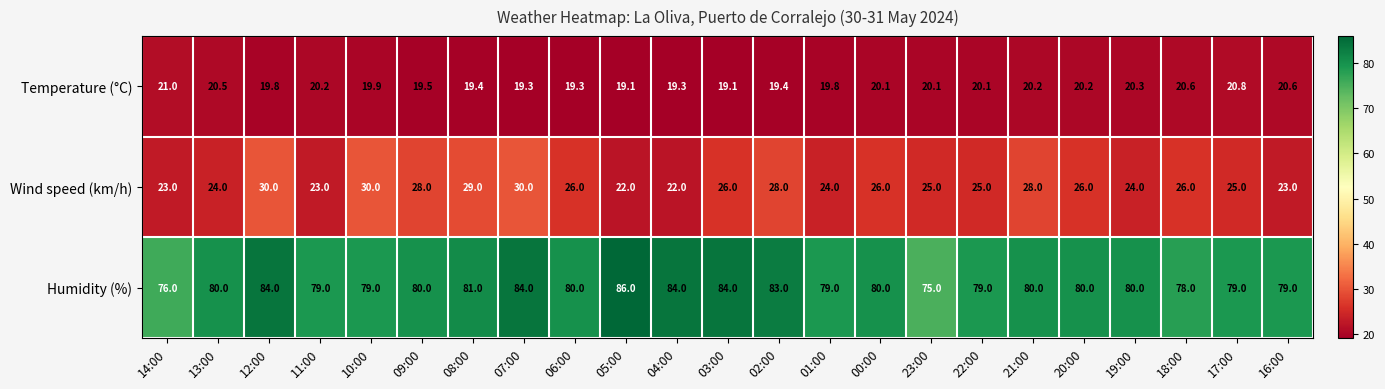

Between 07:00 and 23:00, which series saw the biggest shift?

Humidity (%)